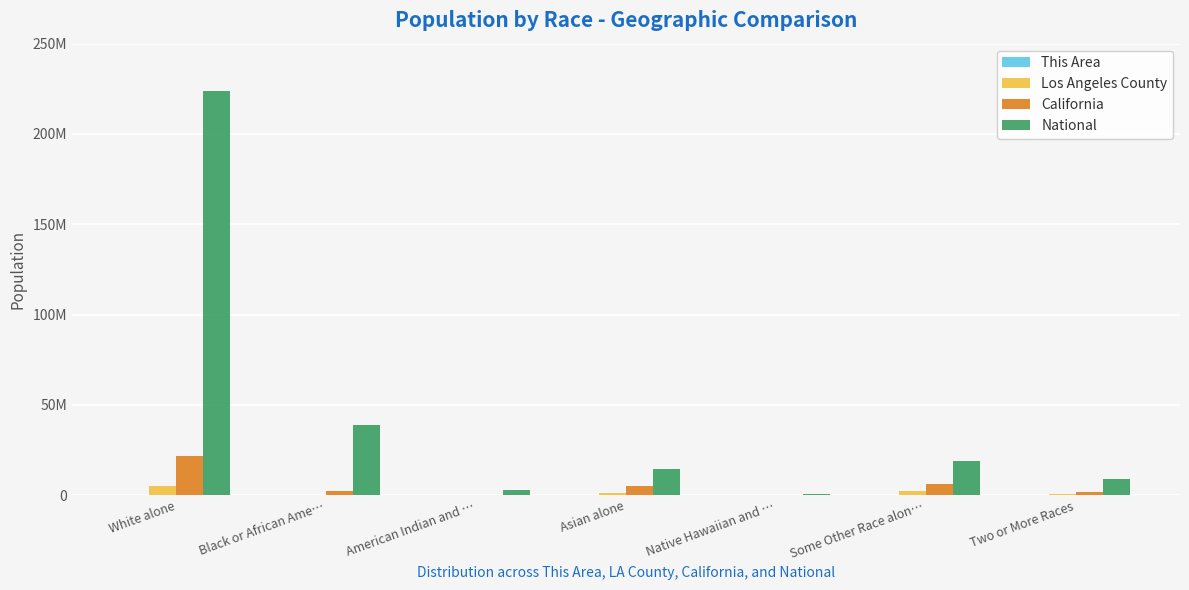

What is the label of the 2nd bar from the left?

Black or African Ame…